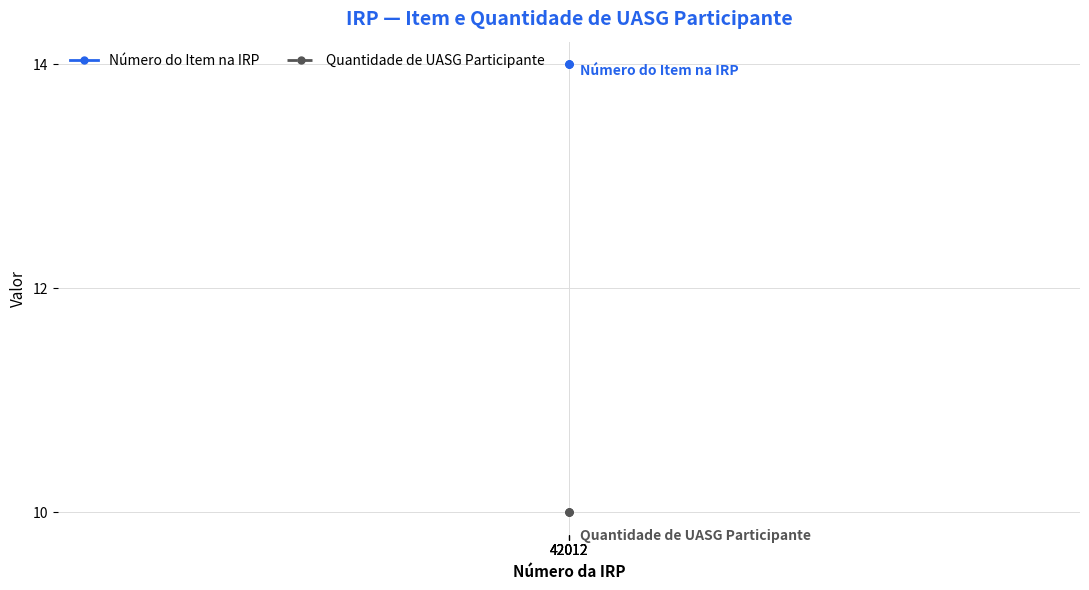

Is this an area chart (filled region under the line)?

No